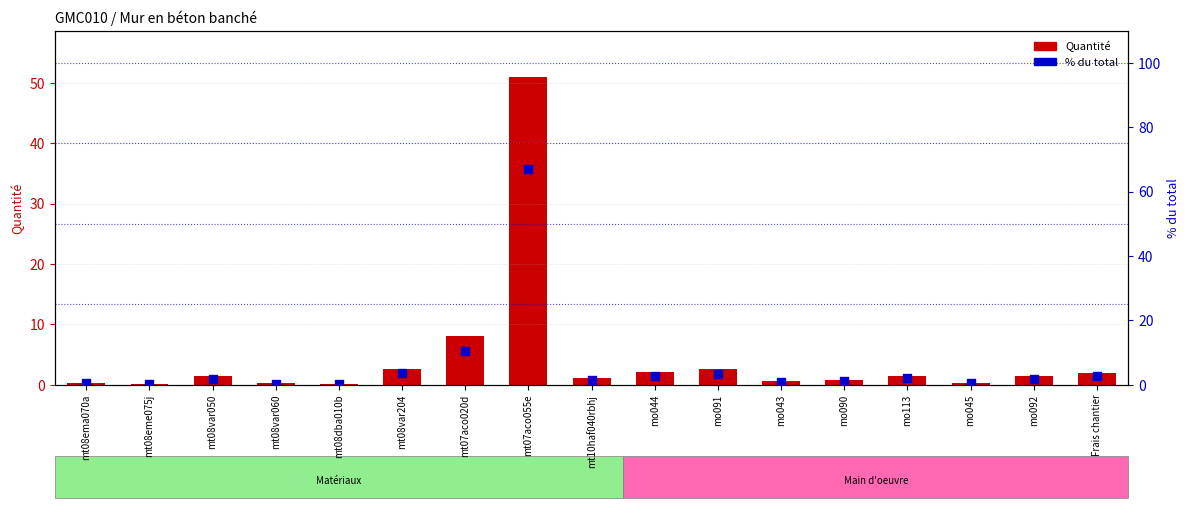

At how many categories does at least one series exceed 25?

1